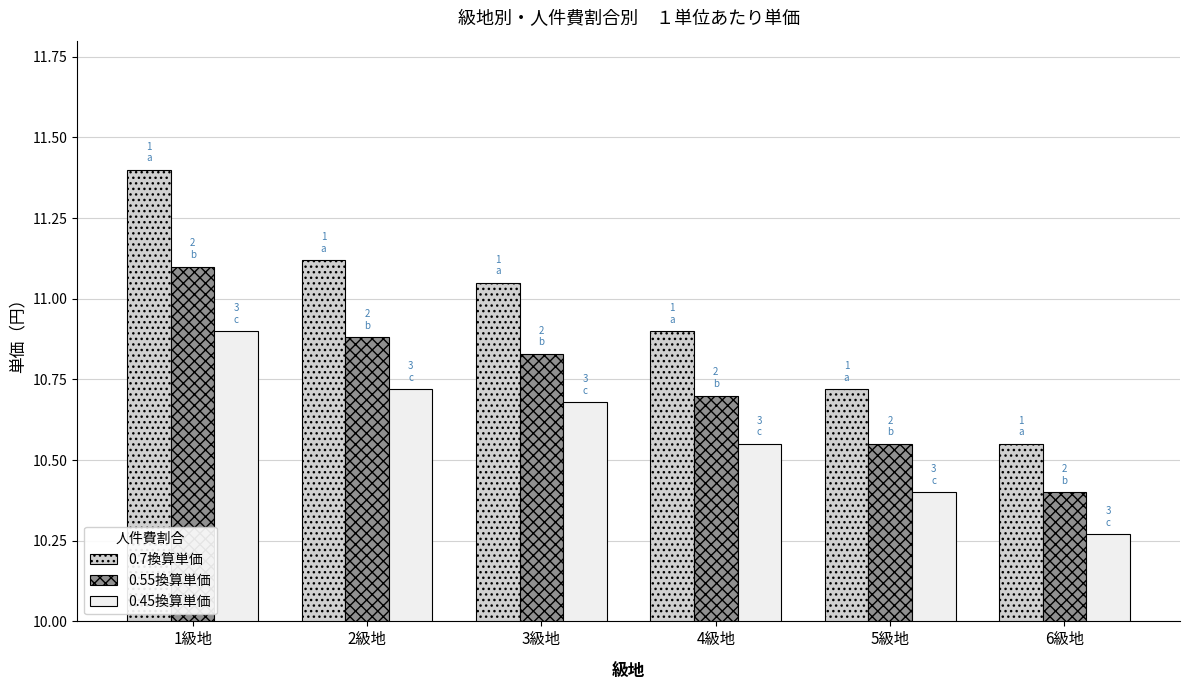

Rank the series by their maximum value, from lowest to highest.

0.45換算単価, 0.55換算単価, 0.7換算単価